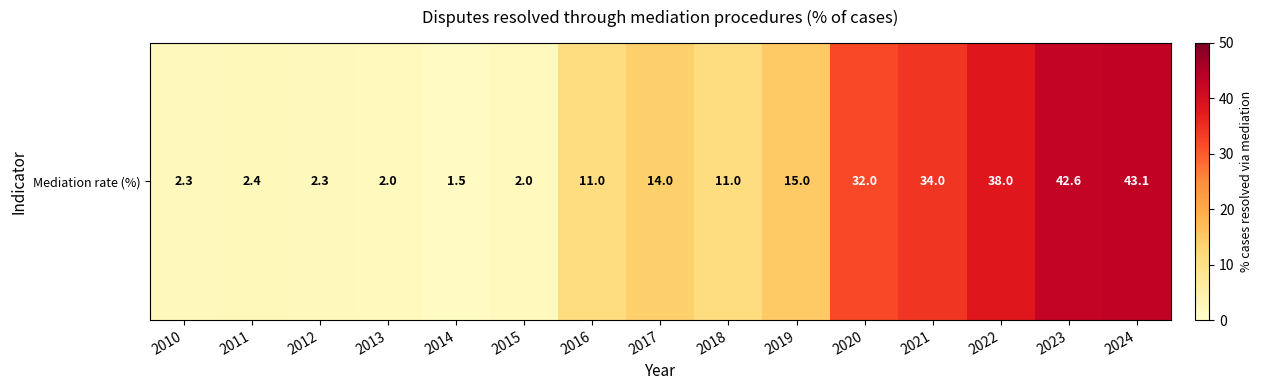

How many data points are less than 11?

6